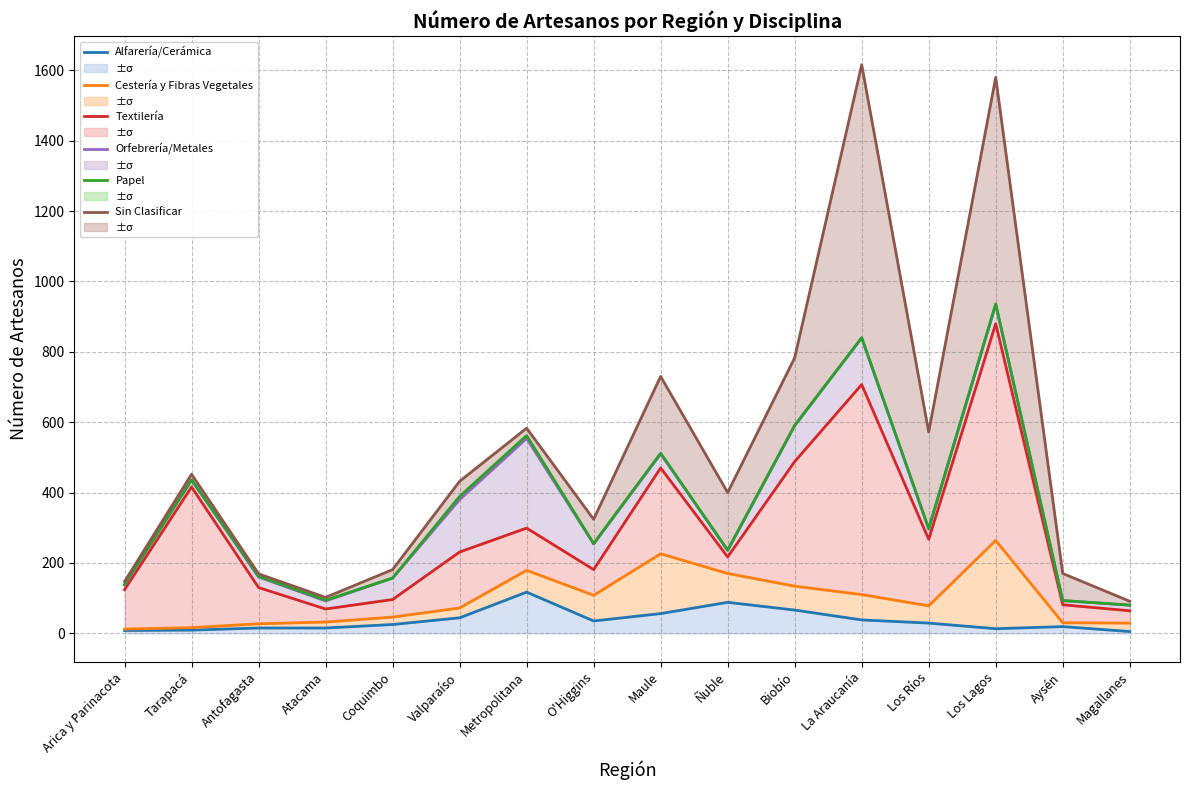

What is the sum of all Papel values?

5779